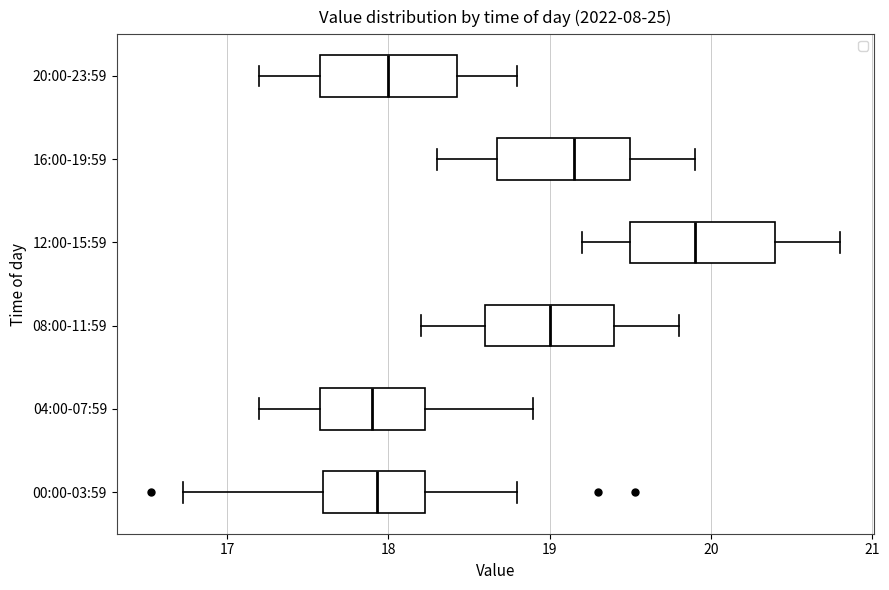

Reading bottom to top, read every box against the x-axis: the position of its median line, the range the box covers, and the ends of its whiskers. The values are not printed on the chart, so give them approximately, as read against the axis.

00:00-03:59: median 17.9, box 17.6 to 18.2, whiskers 16.7 to 18.8
04:00-07:59: median 17.9, box 17.6 to 18.2, whiskers 17.2 to 18.9
08:00-11:59: median 19.0, box 18.6 to 19.4, whiskers 18.2 to 19.8
12:00-15:59: median 19.9, box 19.5 to 20.4, whiskers 19.2 to 20.8
16:00-19:59: median 19.2, box 18.7 to 19.5, whiskers 18.3 to 19.9
20:00-23:59: median 18.0, box 17.6 to 18.4, whiskers 17.2 to 18.8